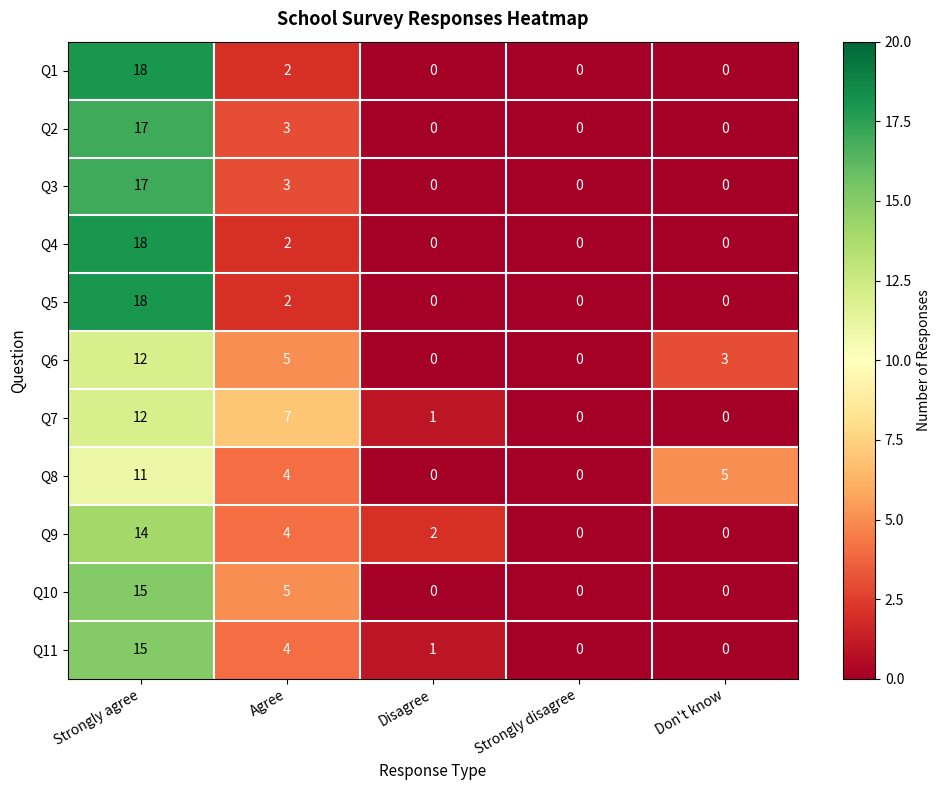

What is the approximate value of Q4 at Strongly agree?

18